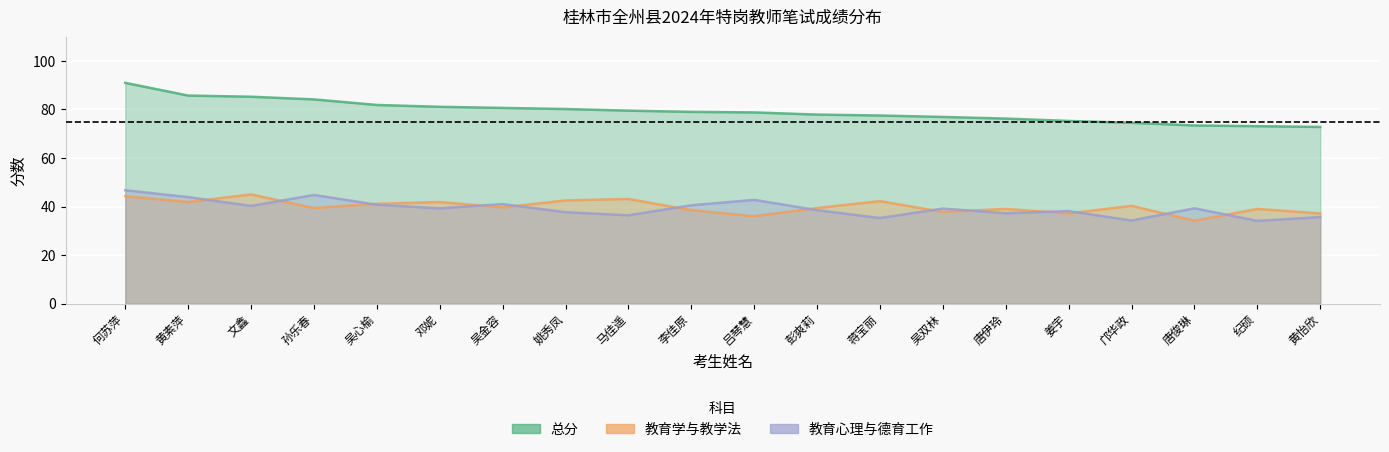

What are all the series names shown in the legend?

教育学与教学法, 教育心理与德育工作, 总分